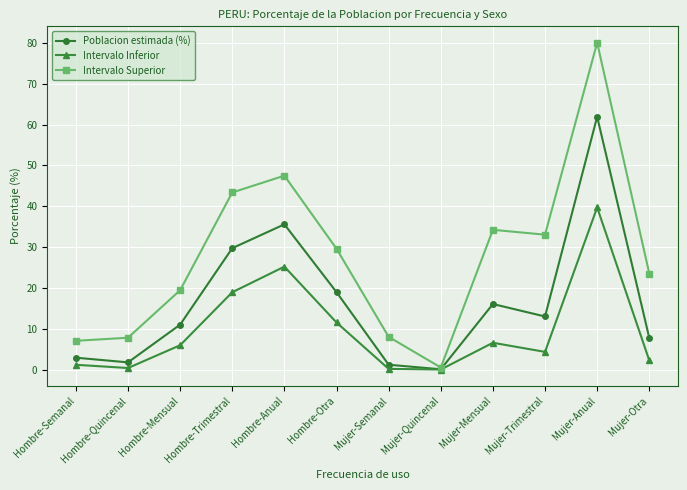

The Intervalo Inferior series shows 11.5 at Hombre-Otra. True or false?

True